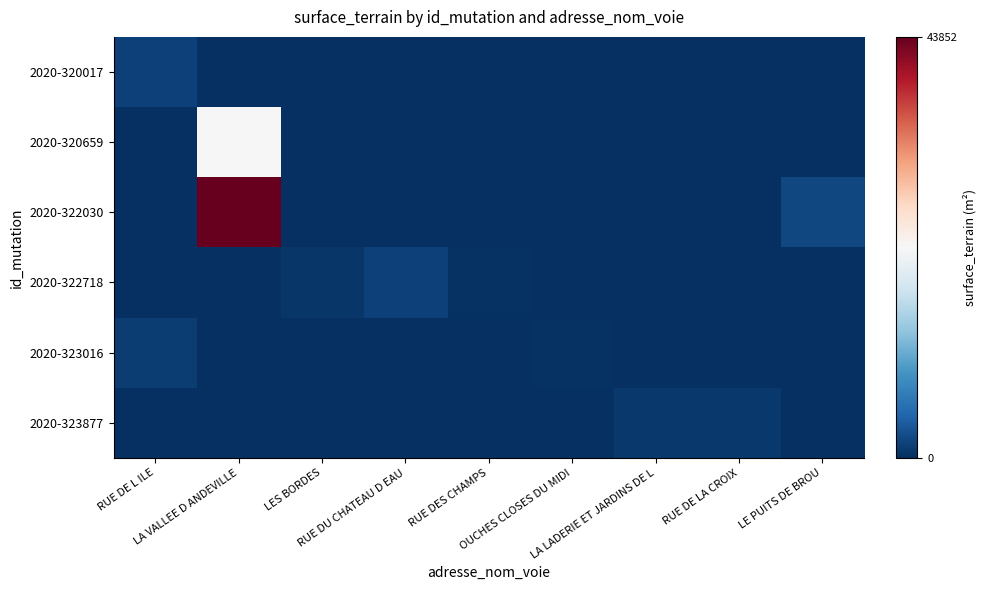

Reading left to right, transcribe all the data shown in this chart.

2020-320017: RUE DE L ILE=880	LA VALLEE D ANDEVILLE=0	LES BORDES=0	RUE DU CHATEAU D EAU=0	RUE DES CHAMPS=0	OUCHES CLOSES DU MIDI=0	LA LADERIE ET JARDINS DE L=0	RUE DE LA CROIX=0	LE PUITS DE BROU=0
2020-320659: RUE DE L ILE=0	LA VALLEE D ANDEVILLE=13203	LES BORDES=0	RUE DU CHATEAU D EAU=0	RUE DES CHAMPS=0	OUCHES CLOSES DU MIDI=0	LA LADERIE ET JARDINS DE L=0	RUE DE LA CROIX=0	LE PUITS DE BROU=0
2020-322030: RUE DE L ILE=0	LA VALLEE D ANDEVILLE=43852	LES BORDES=0	RUE DU CHATEAU D EAU=0	RUE DES CHAMPS=0	OUCHES CLOSES DU MIDI=0	LA LADERIE ET JARDINS DE L=0	RUE DE LA CROIX=0	LE PUITS DE BROU=1145
2020-322718: RUE DE L ILE=0	LA VALLEE D ANDEVILLE=0	LES BORDES=375	RUE DU CHATEAU D EAU=875	RUE DES CHAMPS=142	OUCHES CLOSES DU MIDI=0	LA LADERIE ET JARDINS DE L=0	RUE DE LA CROIX=0	LE PUITS DE BROU=0
2020-323016: RUE DE L ILE=678	LA VALLEE D ANDEVILLE=0	LES BORDES=0	RUE DU CHATEAU D EAU=0	RUE DES CHAMPS=0	OUCHES CLOSES DU MIDI=110	LA LADERIE ET JARDINS DE L=0	RUE DE LA CROIX=0	LE PUITS DE BROU=0
2020-323877: RUE DE L ILE=0	LA VALLEE D ANDEVILLE=0	LES BORDES=0	RUE DU CHATEAU D EAU=0	RUE DES CHAMPS=0	OUCHES CLOSES DU MIDI=0	LA LADERIE ET JARDINS DE L=440	RUE DE LA CROIX=490	LE PUITS DE BROU=0